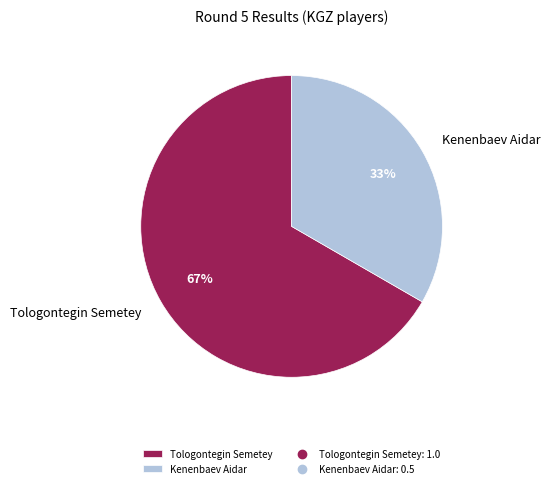

The Tologontegin Semetey slice represents 72% of the pie. True or false?

False